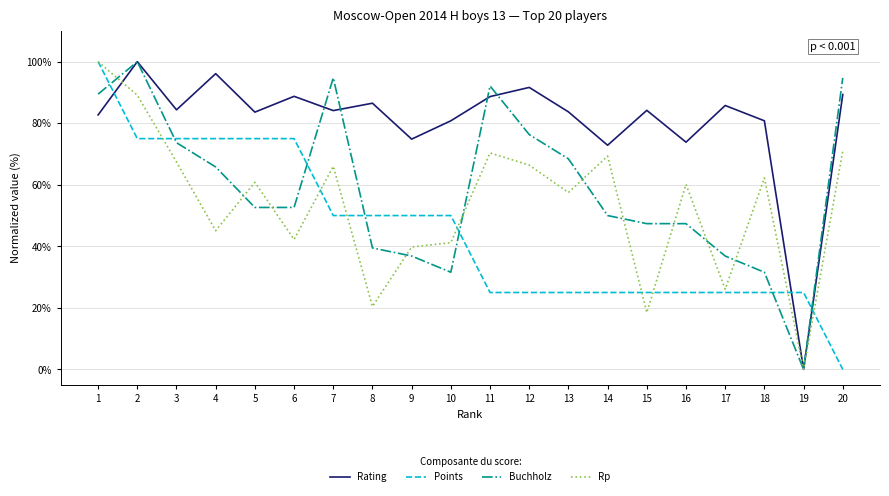

Between 14 and 20, which series saw the biggest shift?

Buchholz